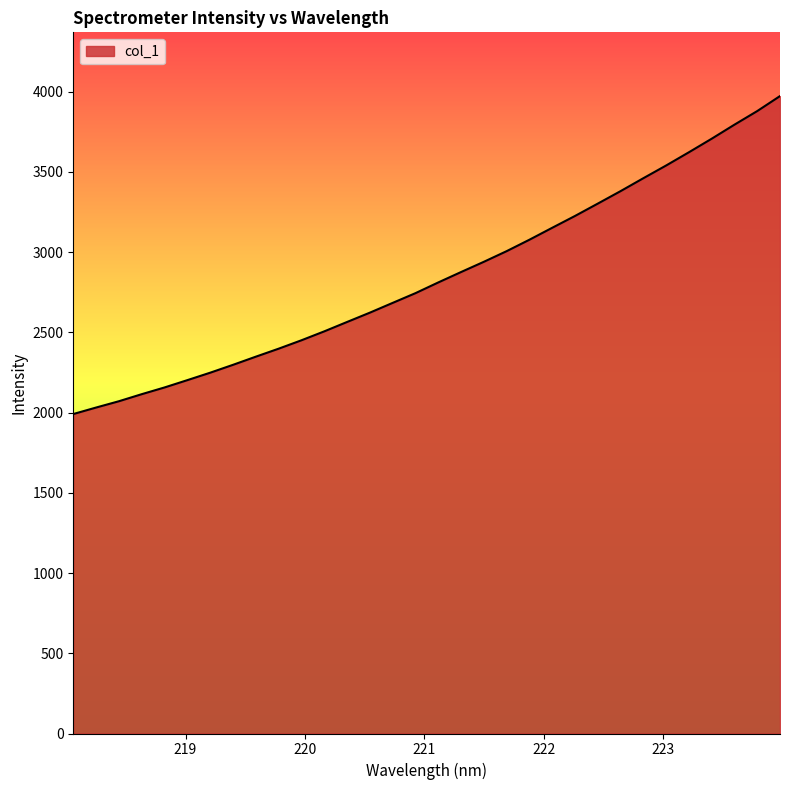

What is the difference between the maximum and minimum values?

1981.4